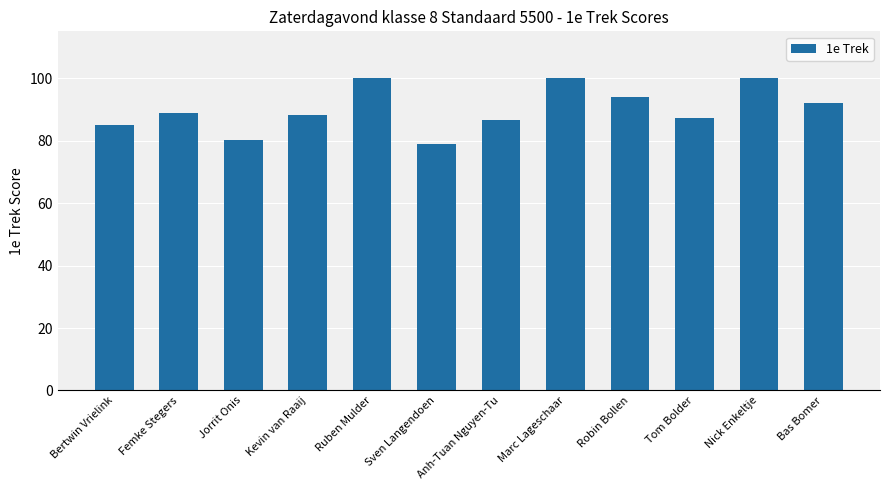

How many categories are shown in the chart?

12